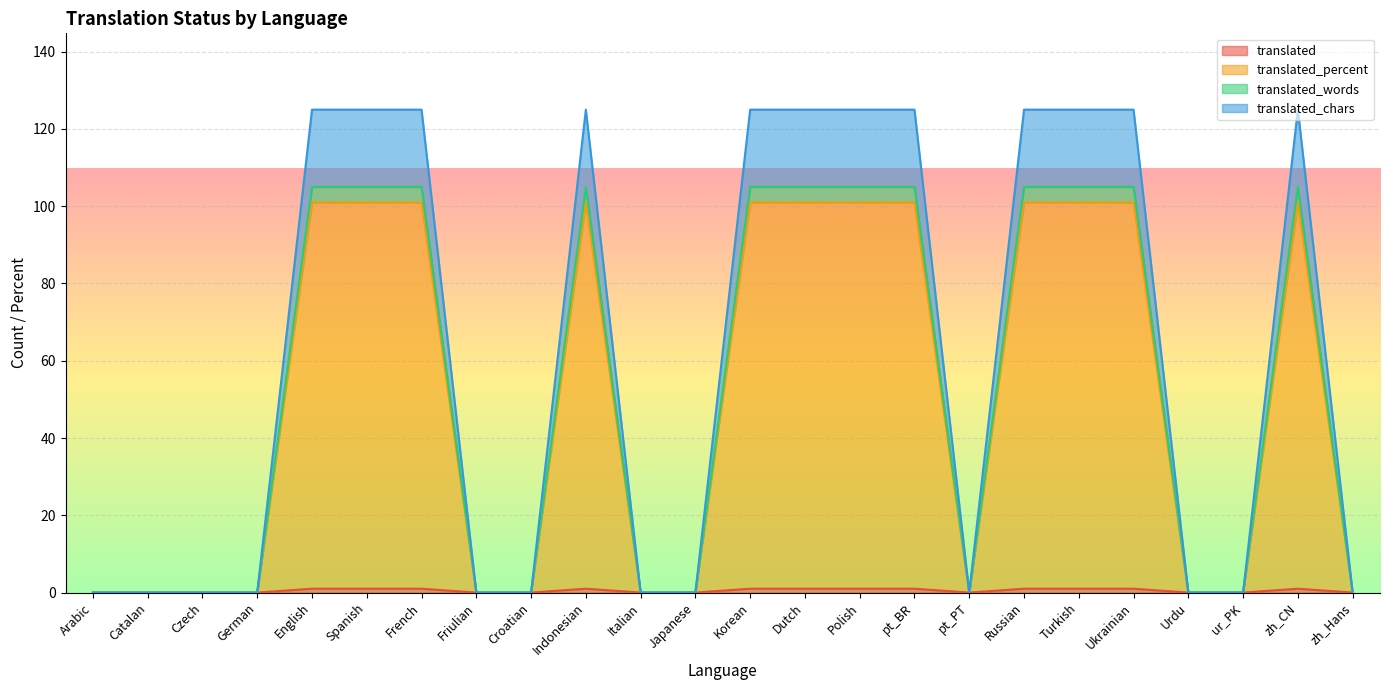

How many translated_words values are between 0 and 105?

24